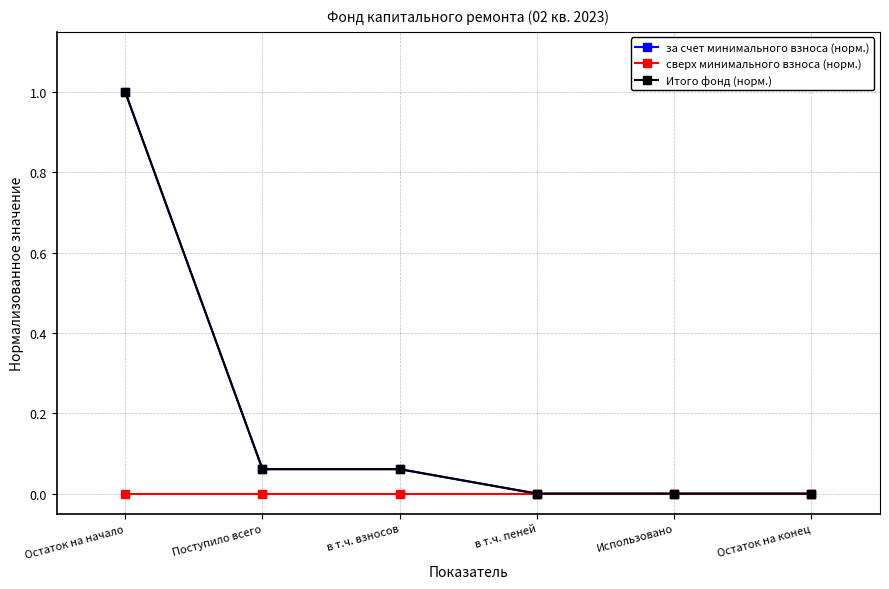

Is this an area chart (filled region under the line)?

No